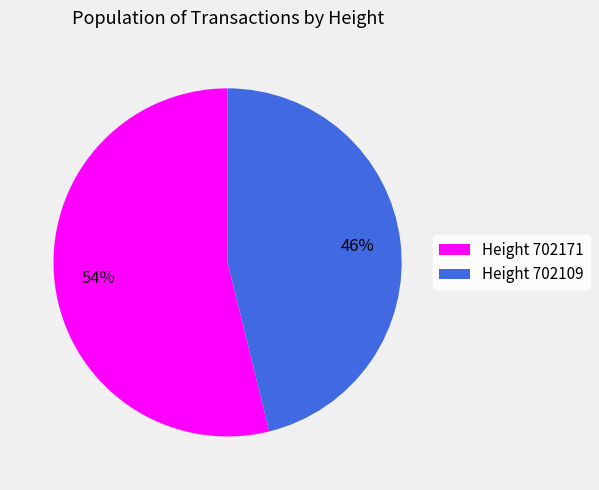

Rank the categories by value from highest to lowest.

Height 702171, Height 702109